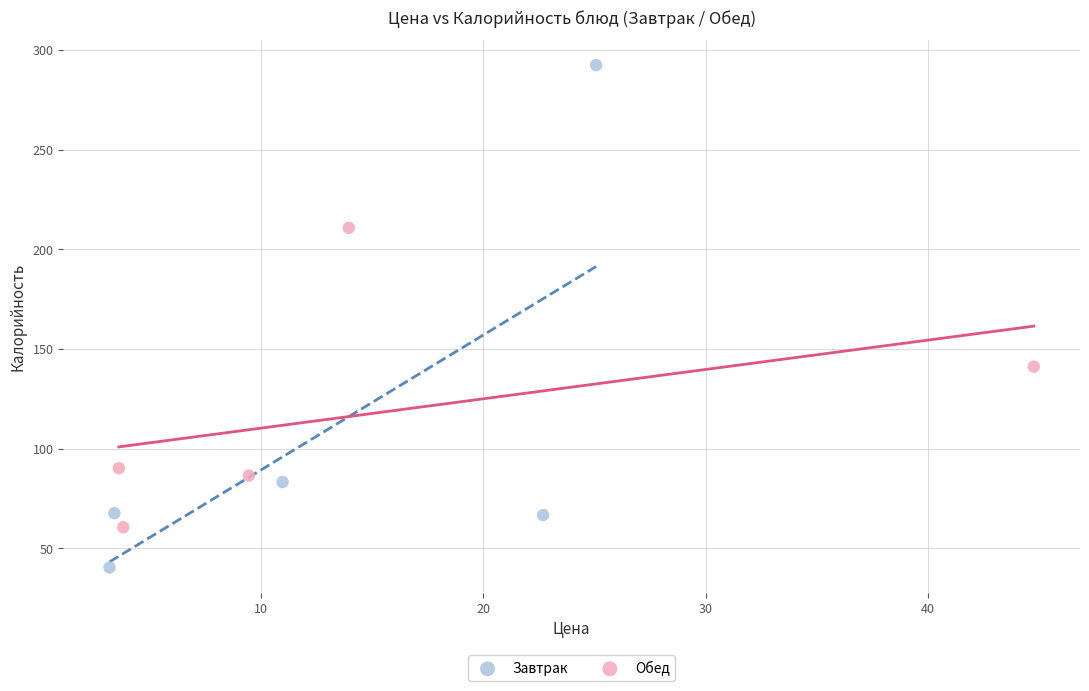

Which series contains the highest Y value?

Завтрак